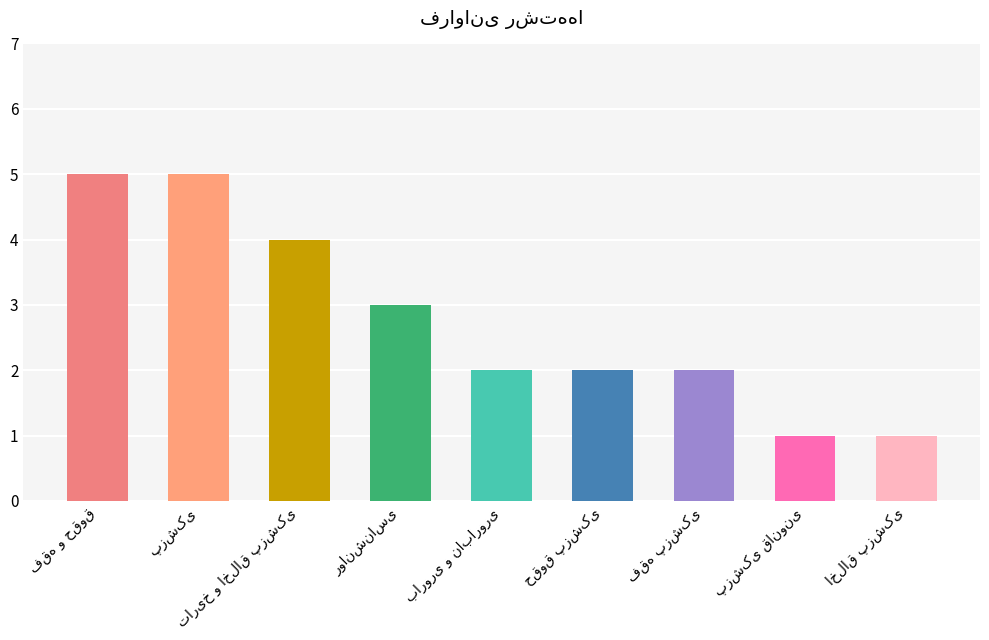

What is the average value?

3